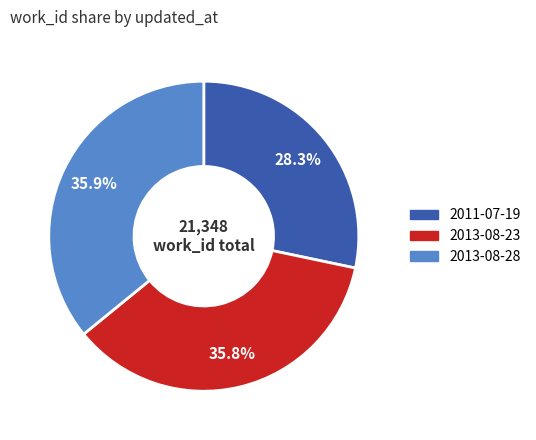

The 2013-08-23 slice represents 23% of the pie. True or false?

False